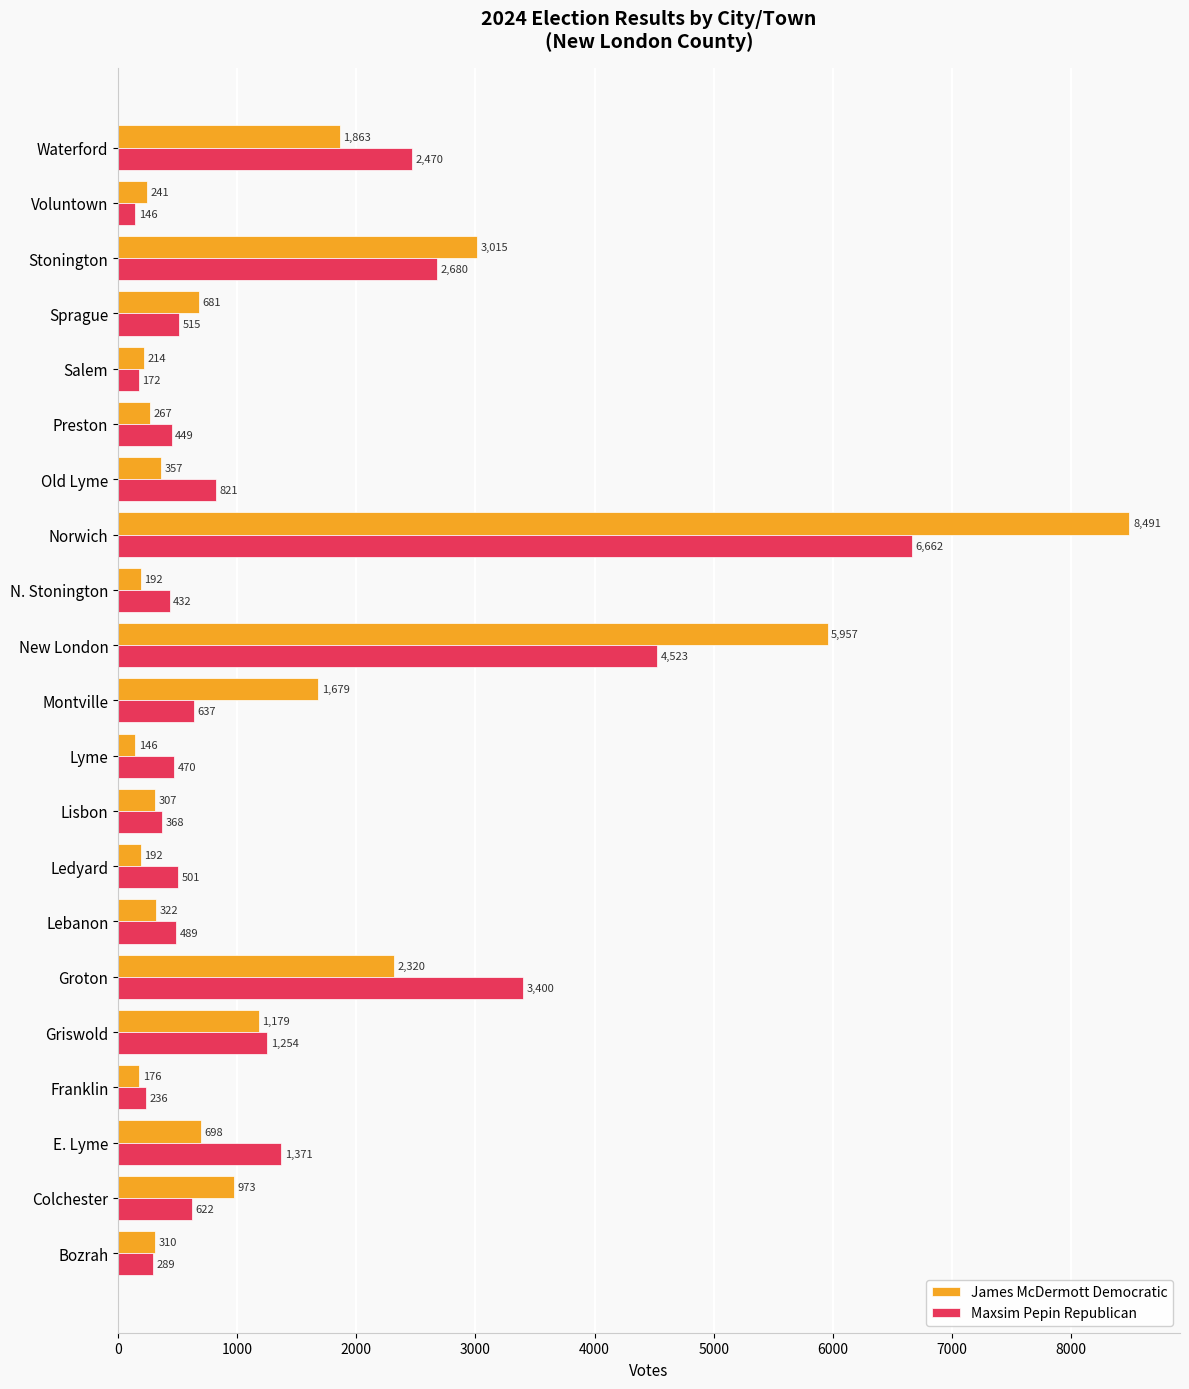

Rank the series at Sprague from lowest to highest value.

Maxsim Pepin Republican, James McDermott Democratic